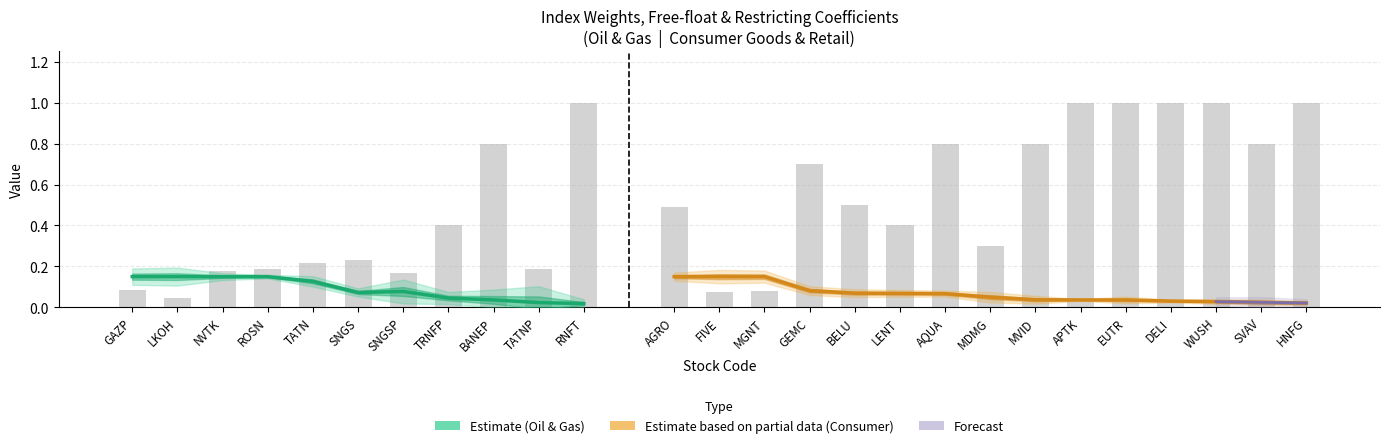

What is the difference between the highest and lowest values at RNFT?

1.0